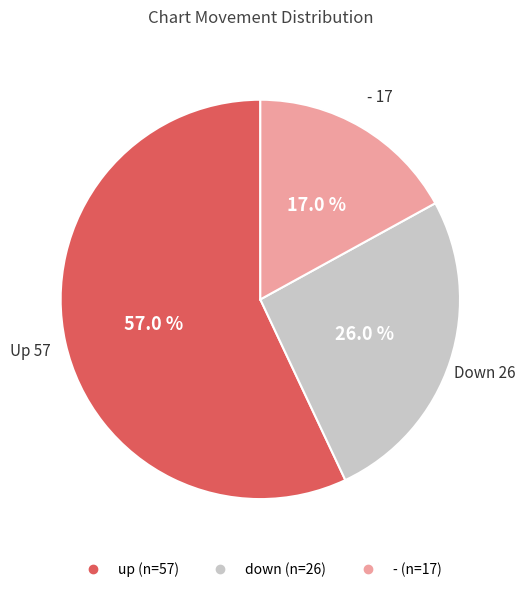

Is it true that up is 57% of the pie?

True